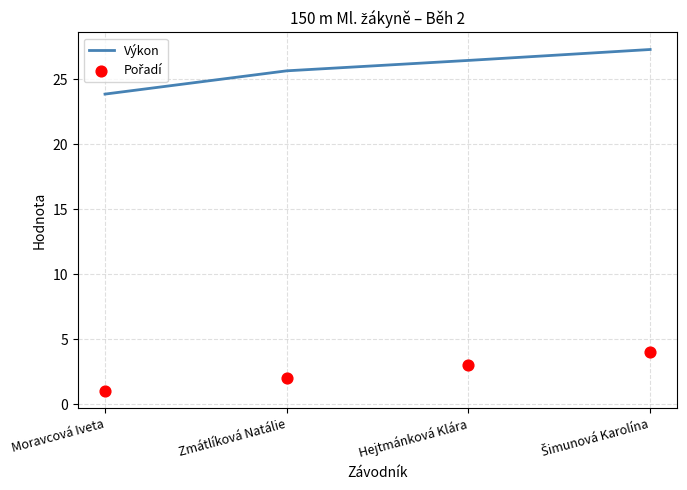

Which series has the largest total across all categories?

Výkon